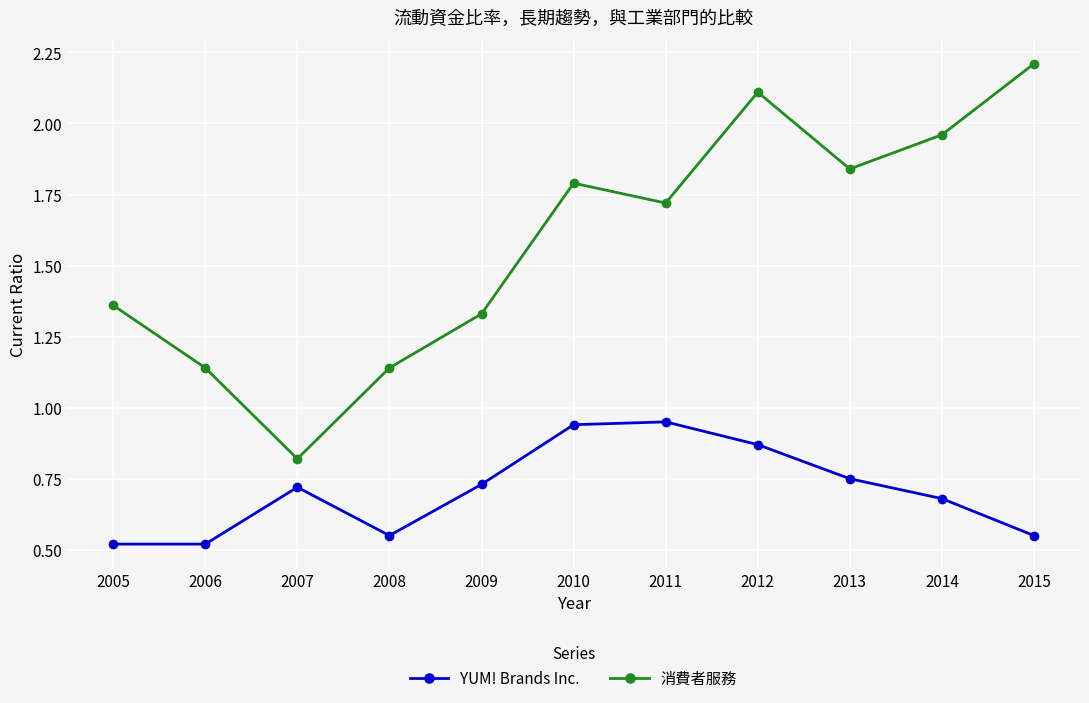

True or false: 消費者服務 has a value of 2.9 at 2012.

False